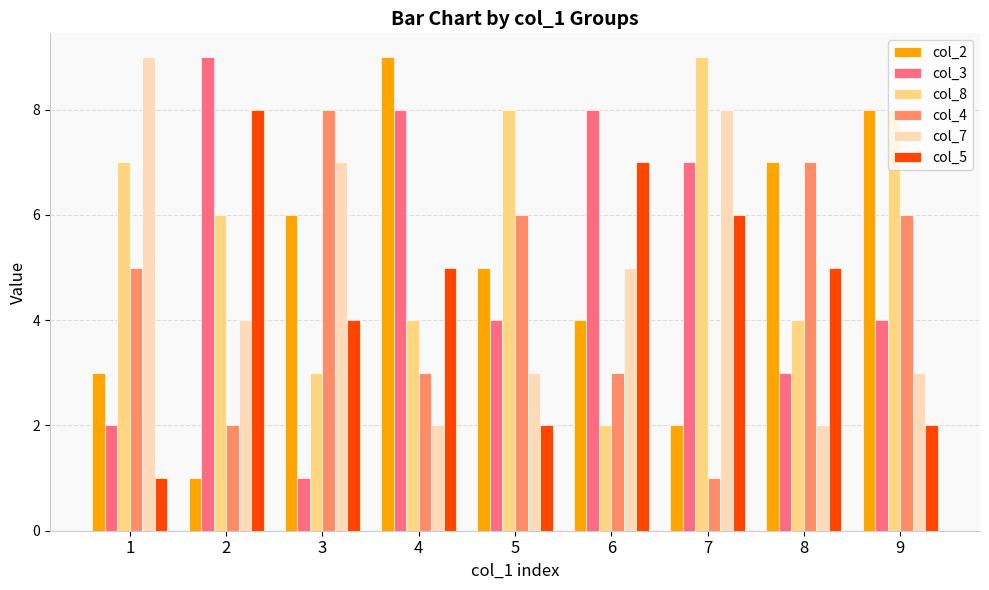

Which series changed the most between 3 and 4?

col_3